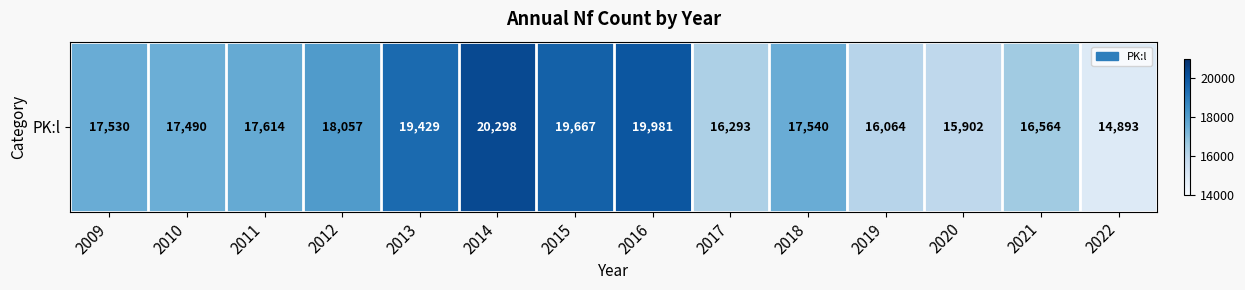

What is the change in value from 2018 to 2020?

-1638